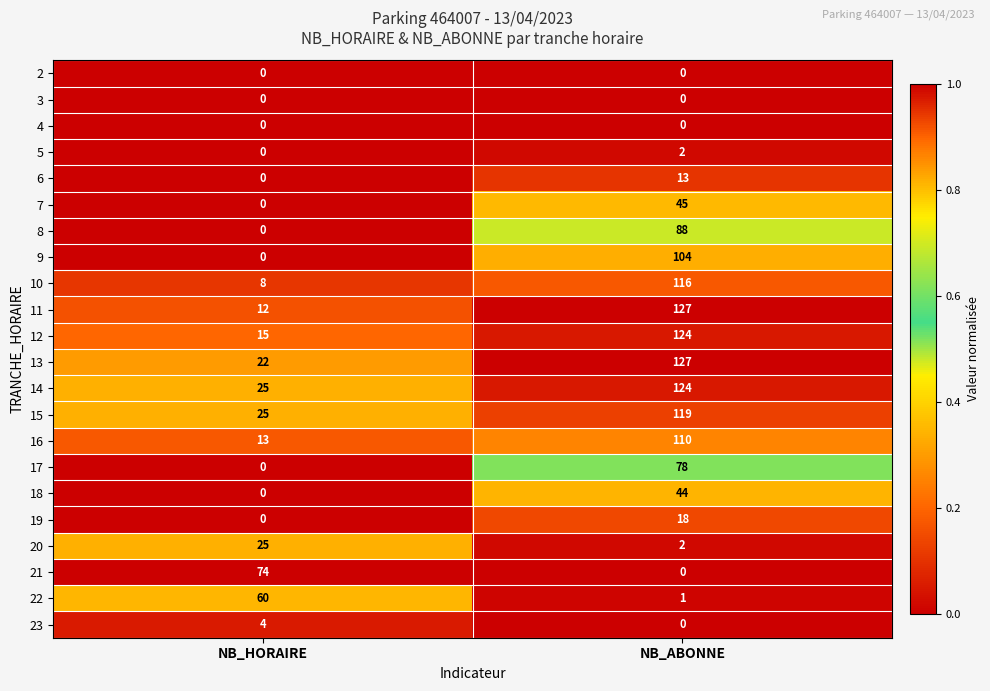

What is the total value across all series at NB_HORAIRE?

283